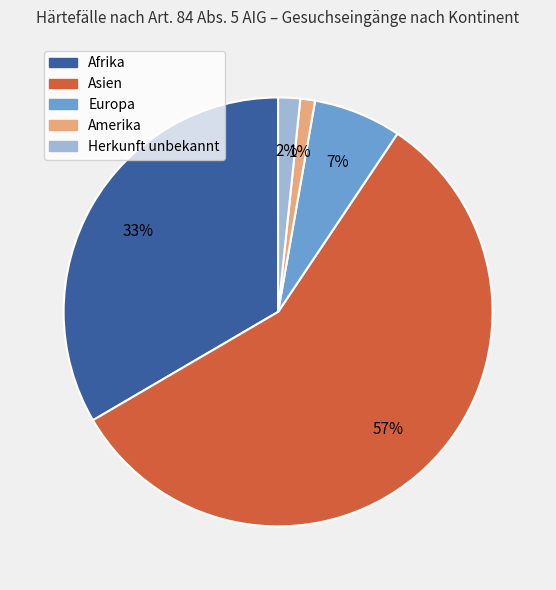

Between Asien and Amerika, which is larger?

Asien